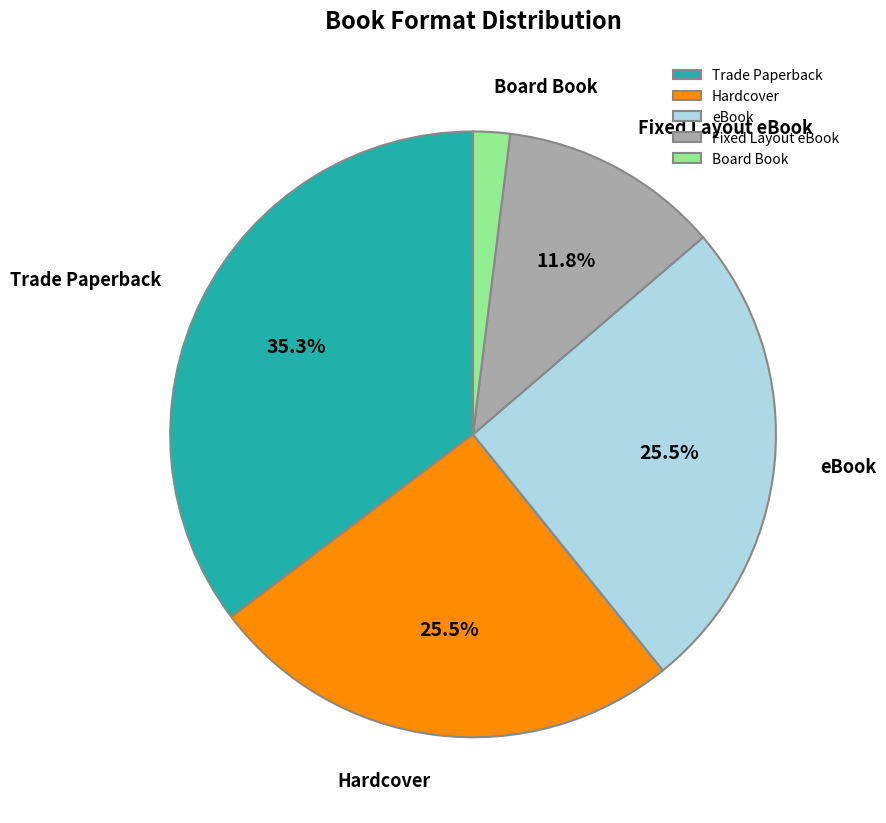

Is it true that Trade Paperback is 35% of the pie?

True